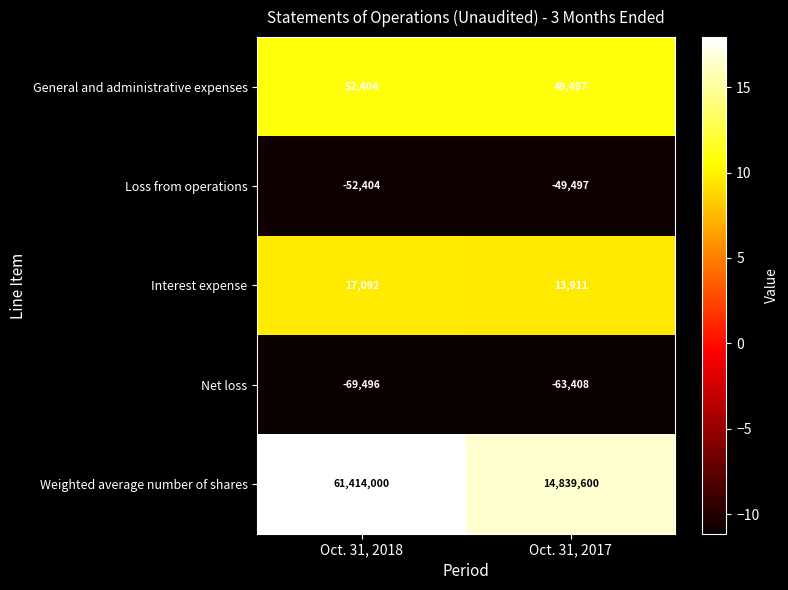

What is the average value of the Loss from operations series?

-50950